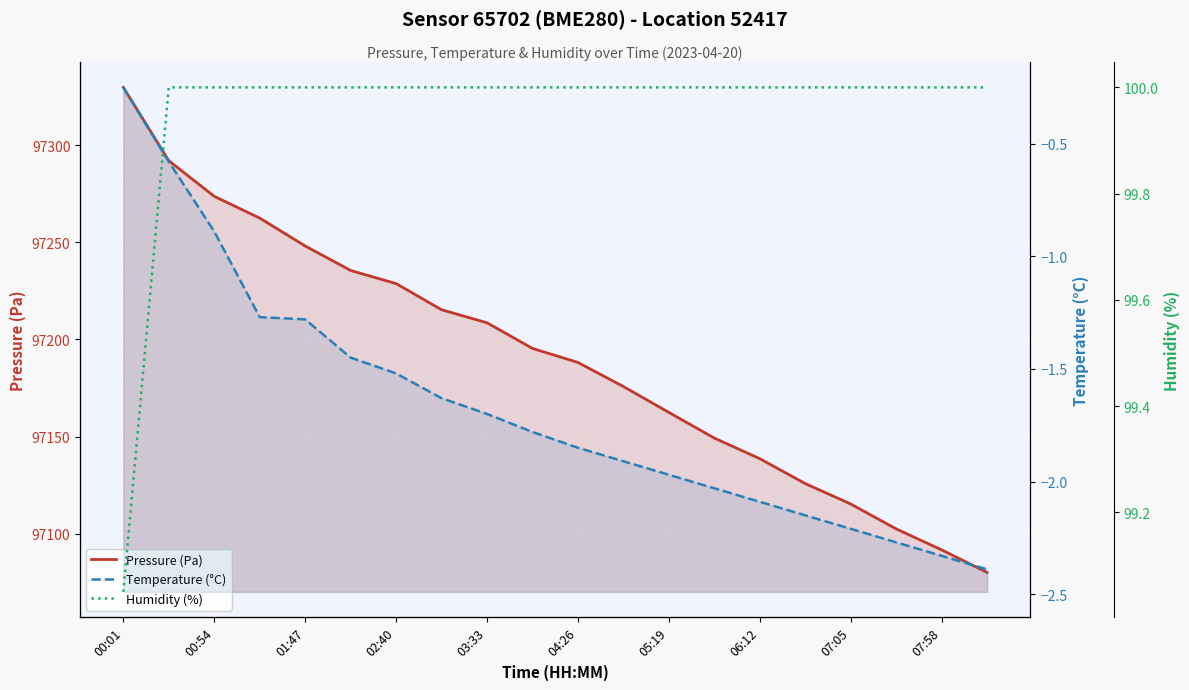

How many data points in Temperature (°C) are above -1?

3